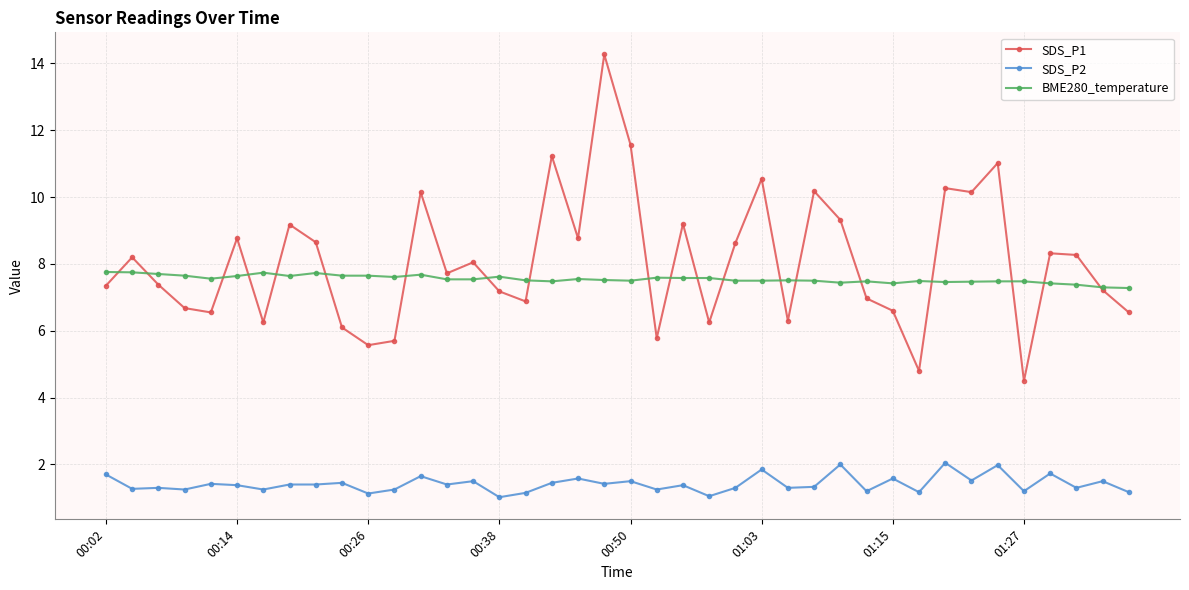

True or false: BME280_temperature and SDS_P2 intersect in this chart.

False